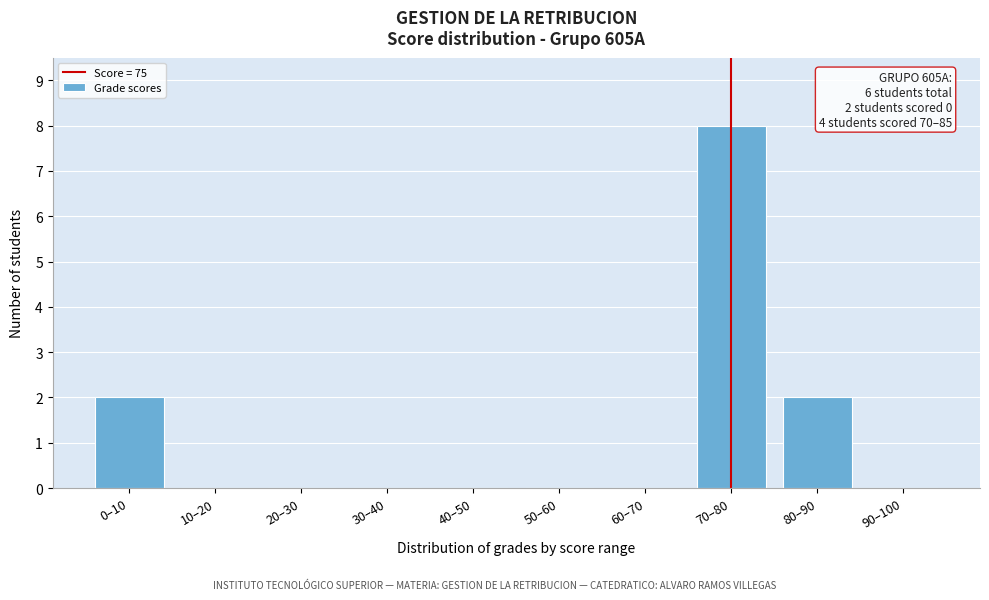

Reading left to right, what are all the values shown in this chart?

0–10=2	10–20=0	20–30=0	30–40=0	40–50=0	50–60=0	60–70=0	70–80=8	80–90=2	90–100=0